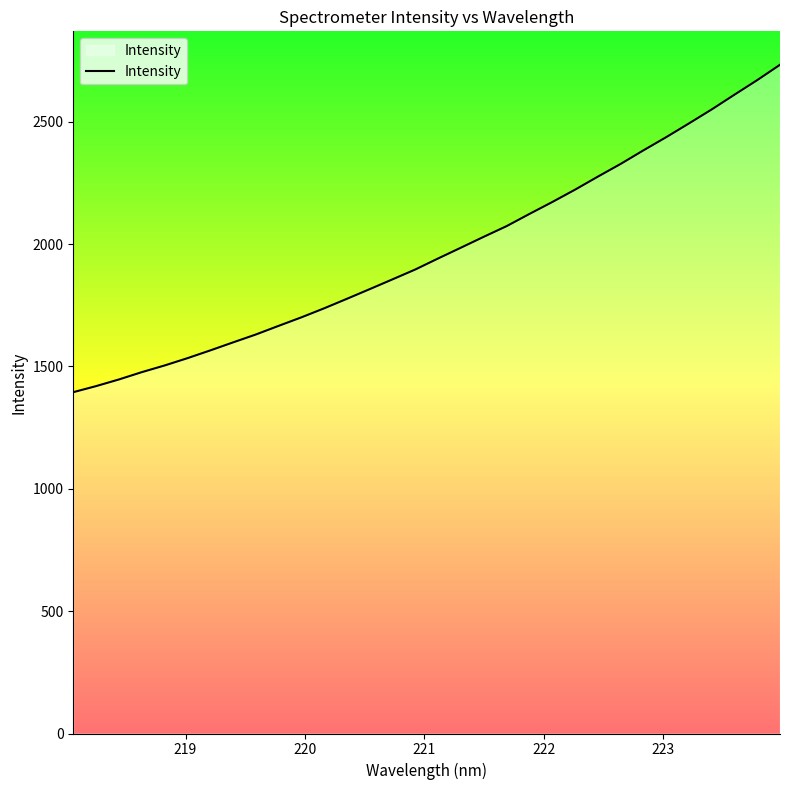

How many lines are shown in the chart?

1